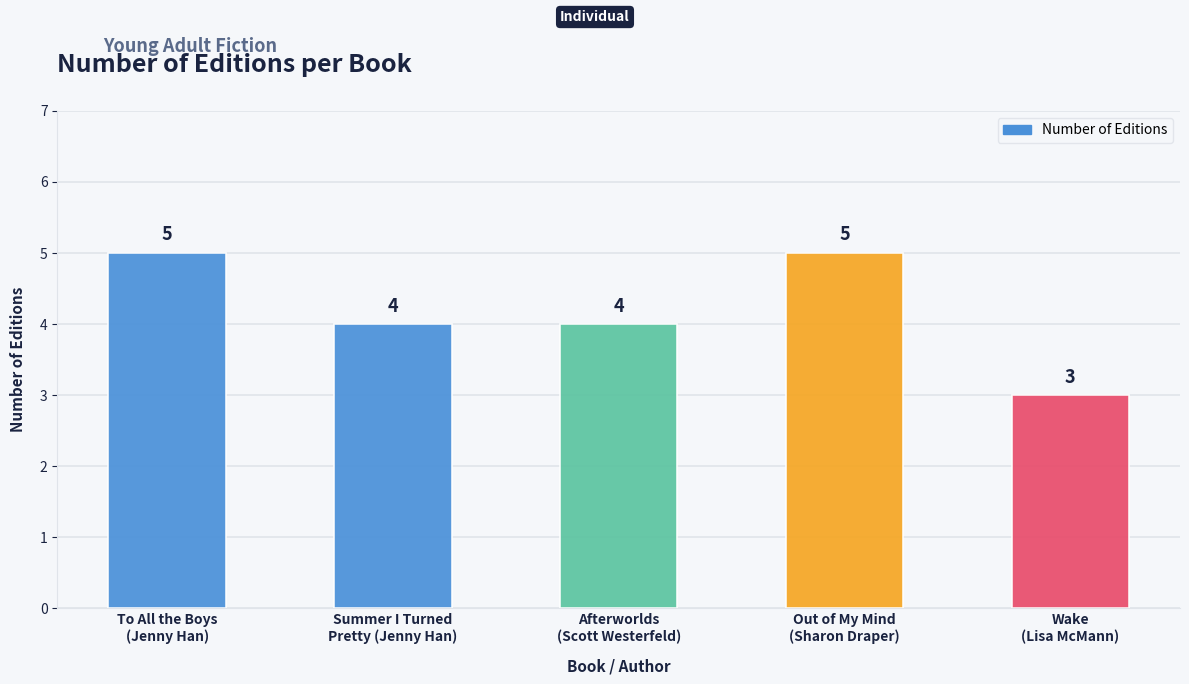

How many bars are there in total?

5